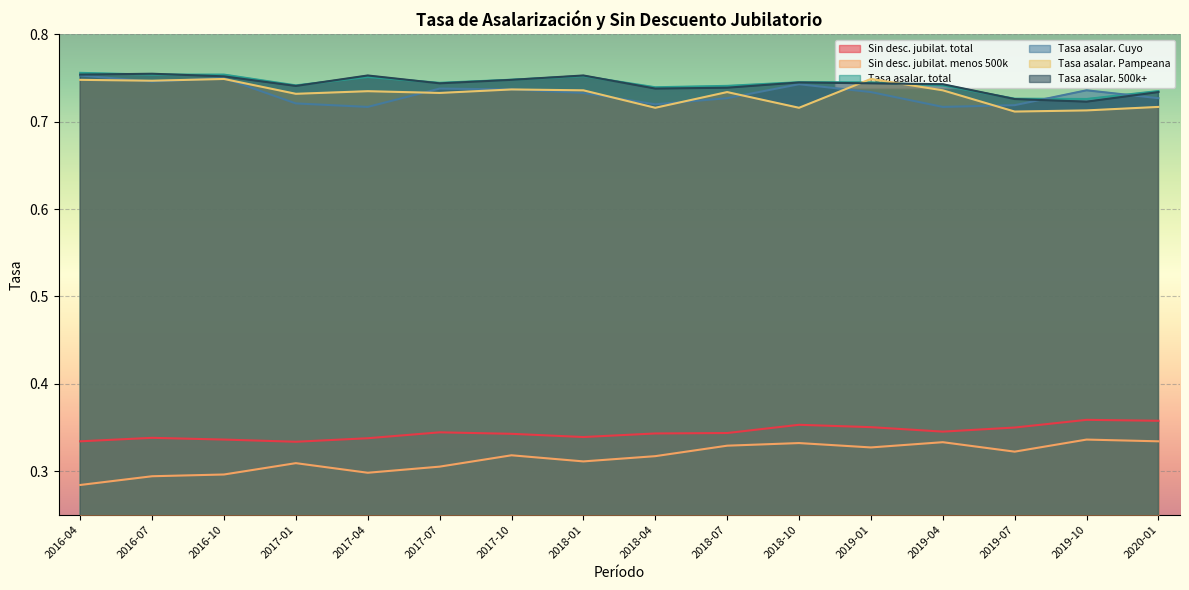

Which series ends up on top after the final intersection of Tasa asalar. Pampeana and Tasa asalar. total?

Tasa asalar. total